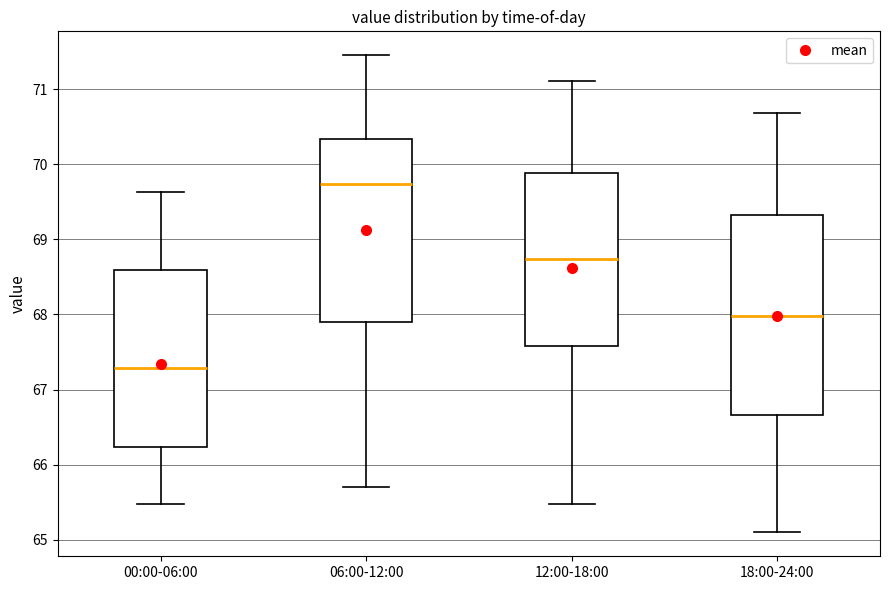

Reading left to right, read every box against the y-axis: the position of its median line, the range the box covers, and the ends of its whiskers. The values are not printed on the chart, so give them approximately, as read against the axis.

00:00-06:00: median 67.3, box 66.2 to 68.6, whiskers 65.5 to 69.6
06:00-12:00: median 69.7, box 67.9 to 70.3, whiskers 65.7 to 71.5
12:00-18:00: median 68.7, box 67.6 to 69.9, whiskers 65.5 to 71.1
18:00-24:00: median 68.0, box 66.7 to 69.3, whiskers 65.1 to 70.7